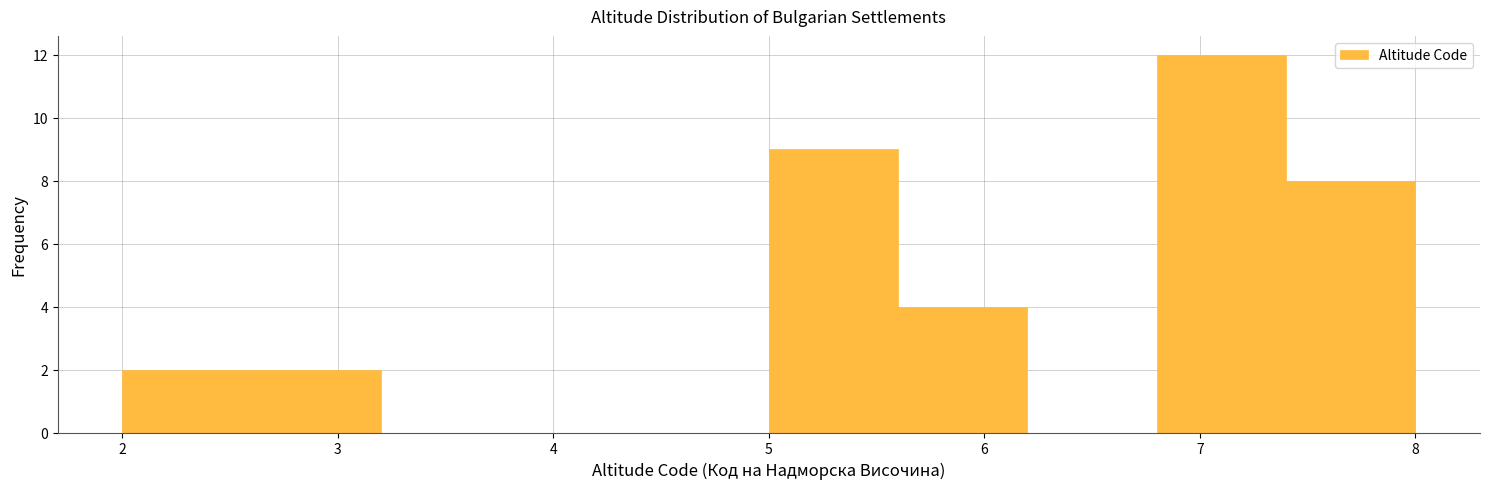

Reading left to right, list every bar in this chart as the range it spans on the x-axis followed by its height. The values are not printed on the chart, so give them approximately, as read against the axis.

2.0 to 2.6: 2
2.6 to 3.2: 2
3.2 to 3.8: 0
3.8 to 4.4: 0
4.4 to 5.0: 0
5.0 to 5.6: 9
5.6 to 6.2: 4
6.2 to 6.8: 0
6.8 to 7.4: 12
7.4 to 8.0: 8